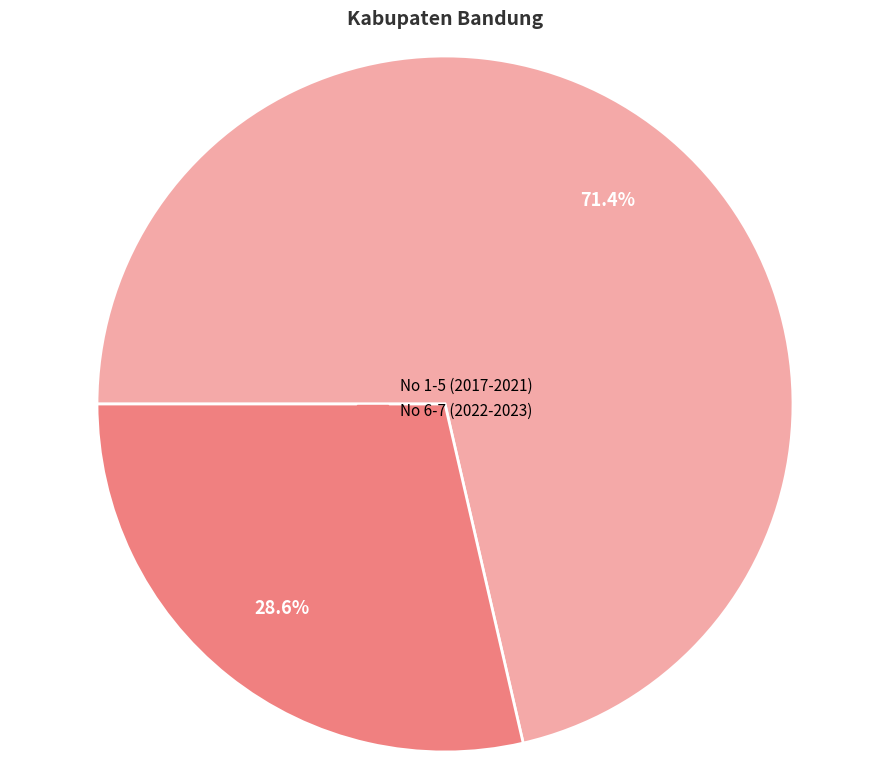

Is there any slice that represents more than half of the pie?

Yes